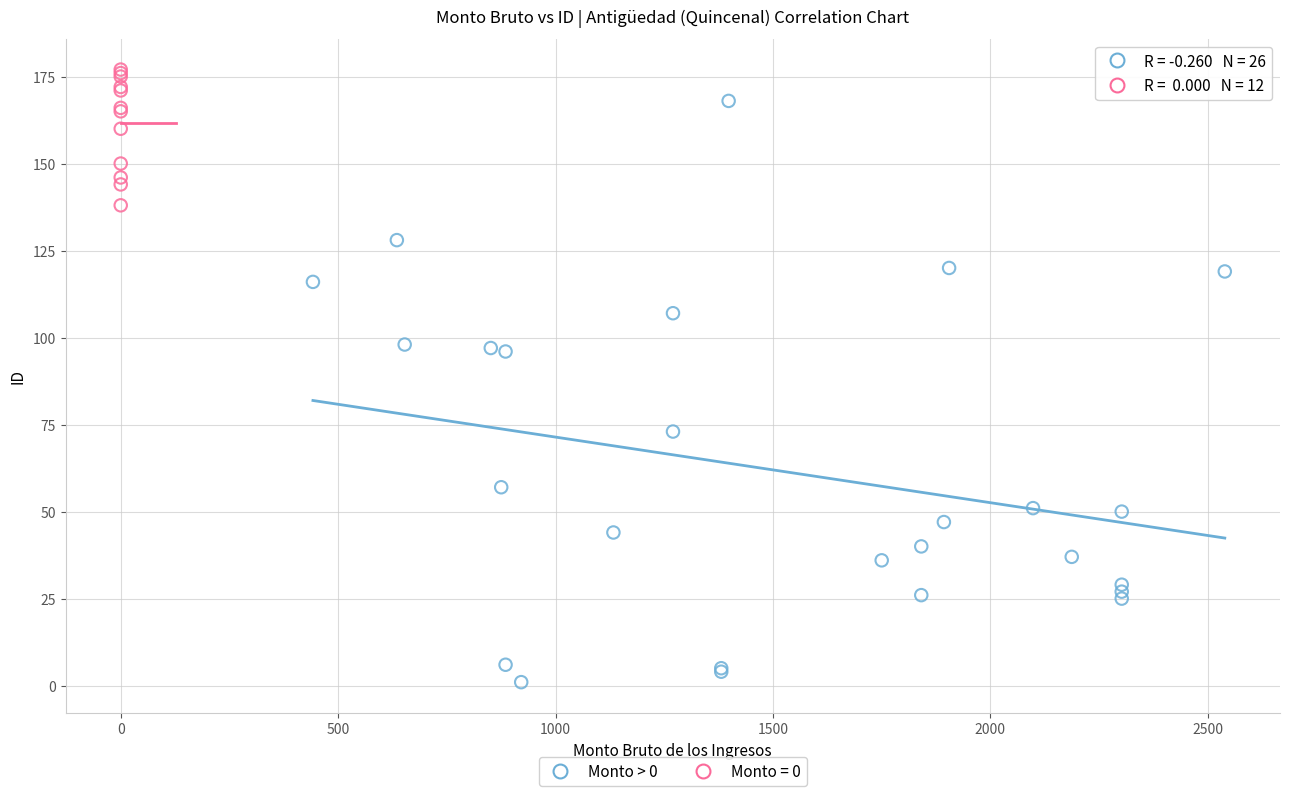

Which series contains the lowest Y value?

Monto > 0